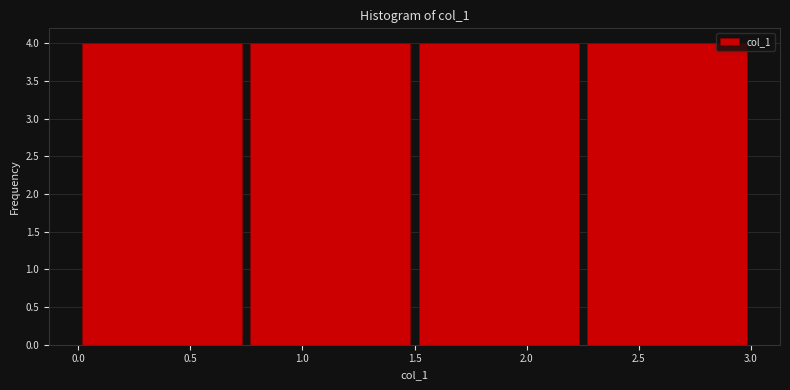

Reading left to right, list every bar in this chart as the range it spans on the x-axis followed by its height. The values are not printed on the chart, so give them approximately, as read against the axis.

0.00 to 0.75: 4
0.75 to 1.50: 4
1.50 to 2.25: 4
2.25 to 3.00: 4